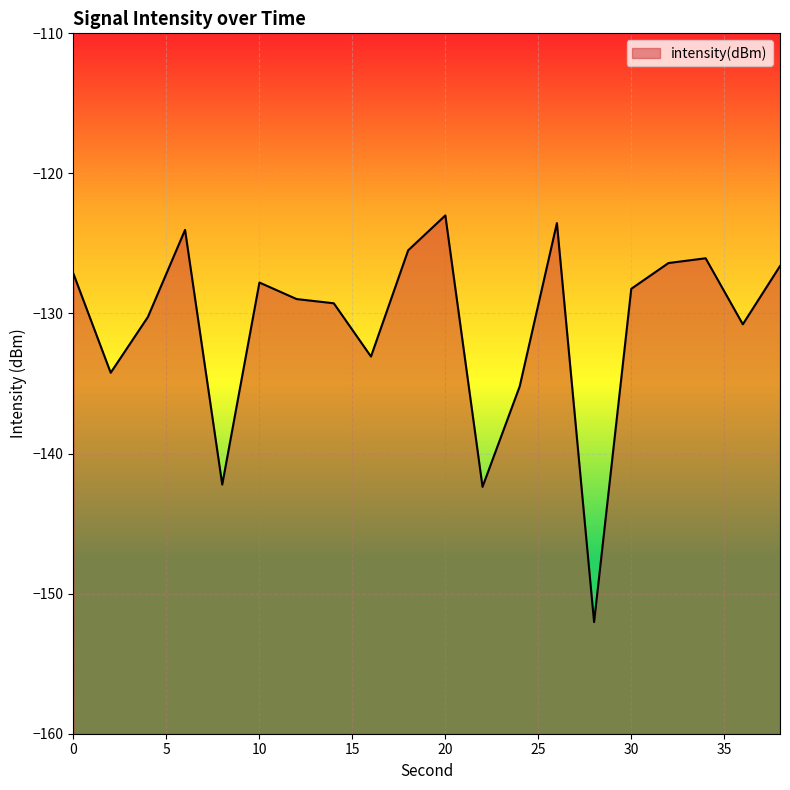

Which has a higher value, 12 or 38?

38